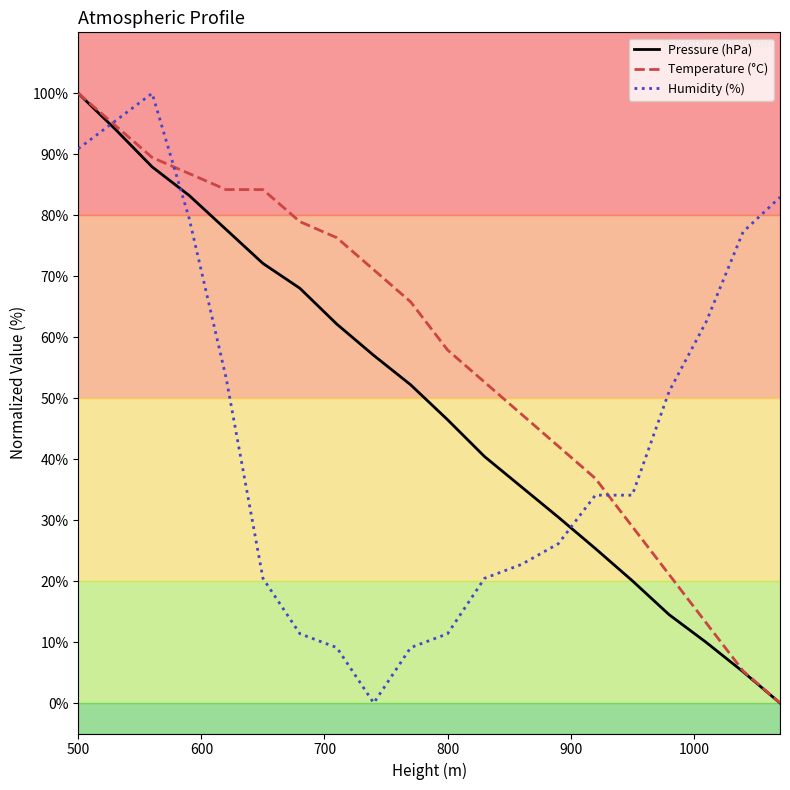

True or false: Pressure (hPa) and Humidity (%) cross at least once.

True